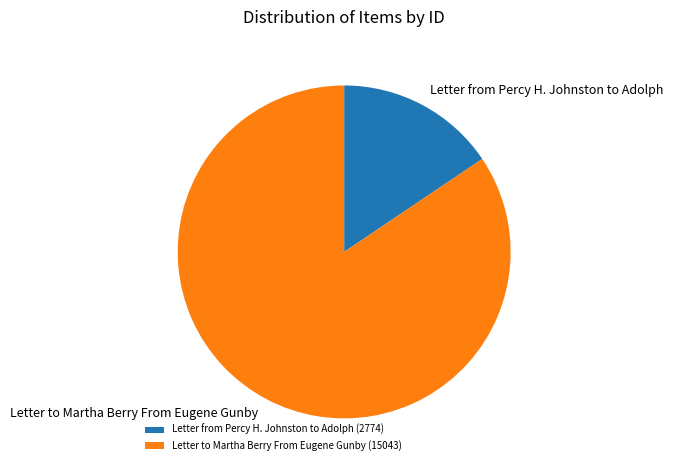

Which slice represents more than half of the pie?

Letter to Martha Berry From Eugene Gunby